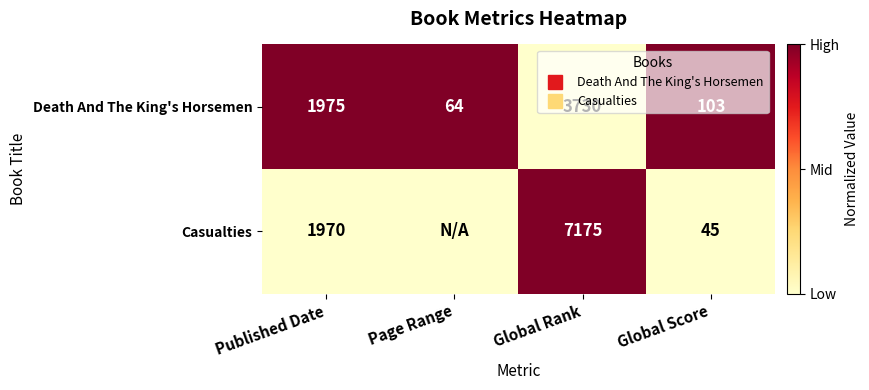

How many distinct data groups are displayed?

2